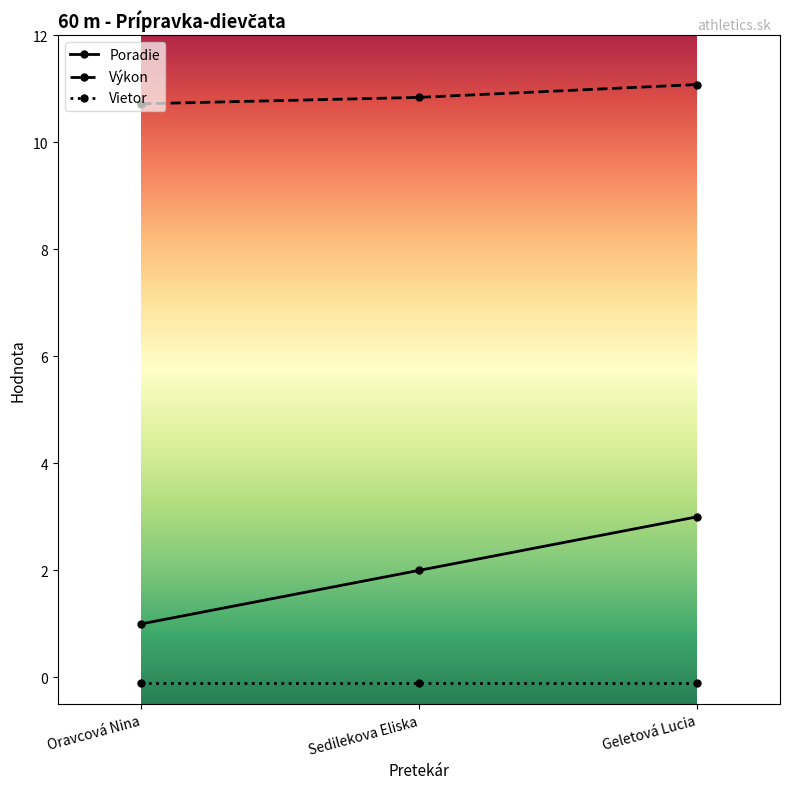

Between Oravcová Nina and Sedilekova Eliska, which series saw the biggest shift?

Poradie